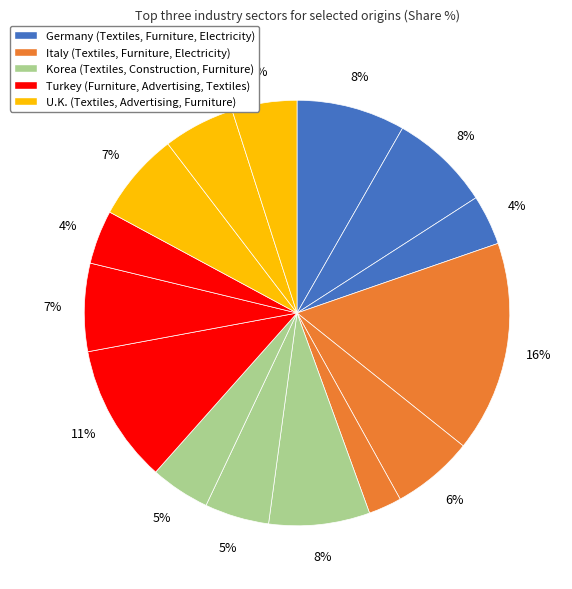

Is there any slice that represents more than half of the pie?

No